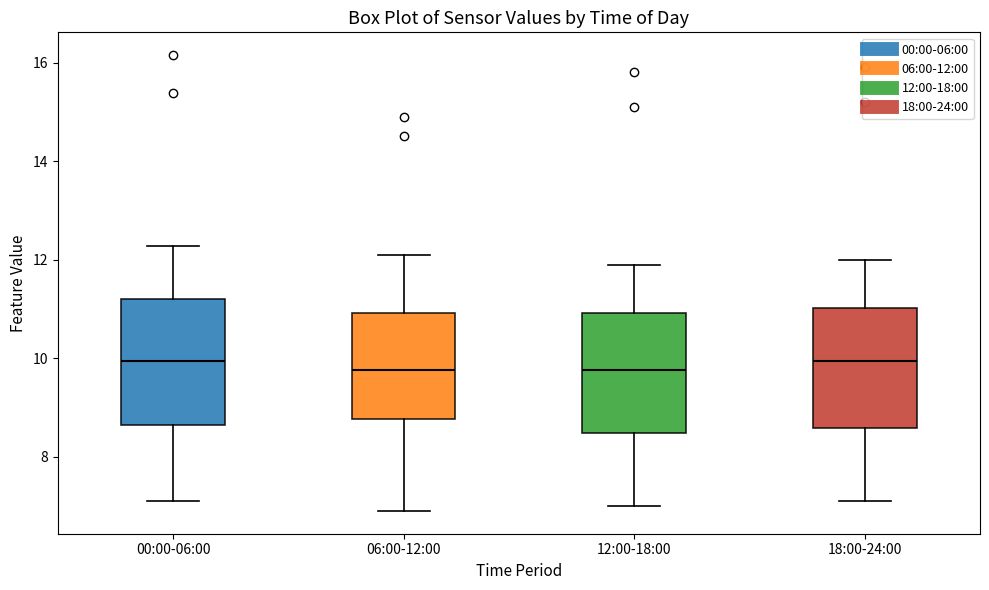

Reading left to right, read every box against the y-axis: the position of its median line, the range the box covers, and the ends of its whiskers. The values are not printed on the chart, so give them approximately, as read against the axis.

00:00-06:00: median 10.0, box 8.6 to 11.2, whiskers 7.2 to 12.2
06:00-12:00: median 9.8, box 8.8 to 11.0, whiskers 7.0 to 12.2
12:00-18:00: median 9.8, box 8.4 to 11.0, whiskers 7.0 to 12.0
18:00-24:00: median 10.0, box 8.6 to 11.0, whiskers 7.2 to 12.0